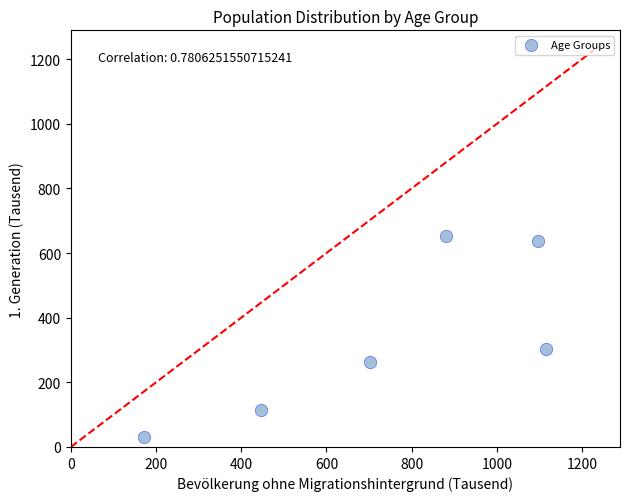

What is the range of Y values (max minus min)?

623.0